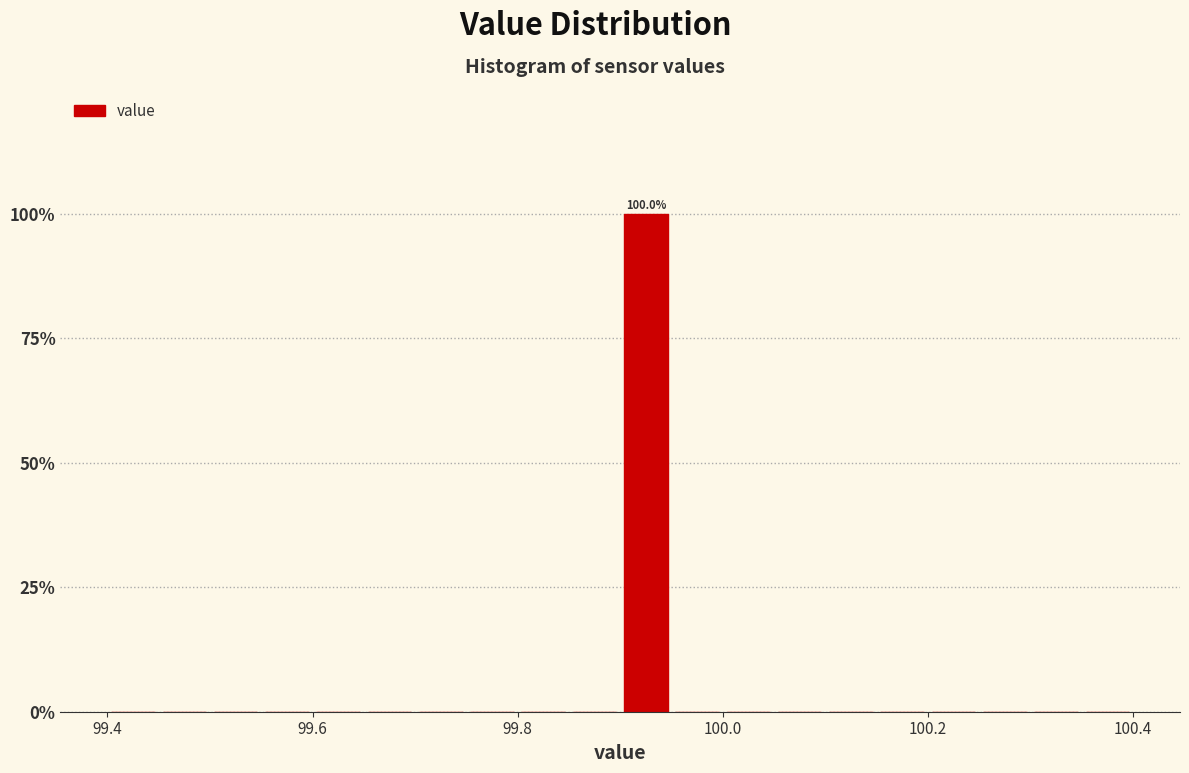

Read against the x-axis, roughly where is the centre of the tallest bar?

99.92